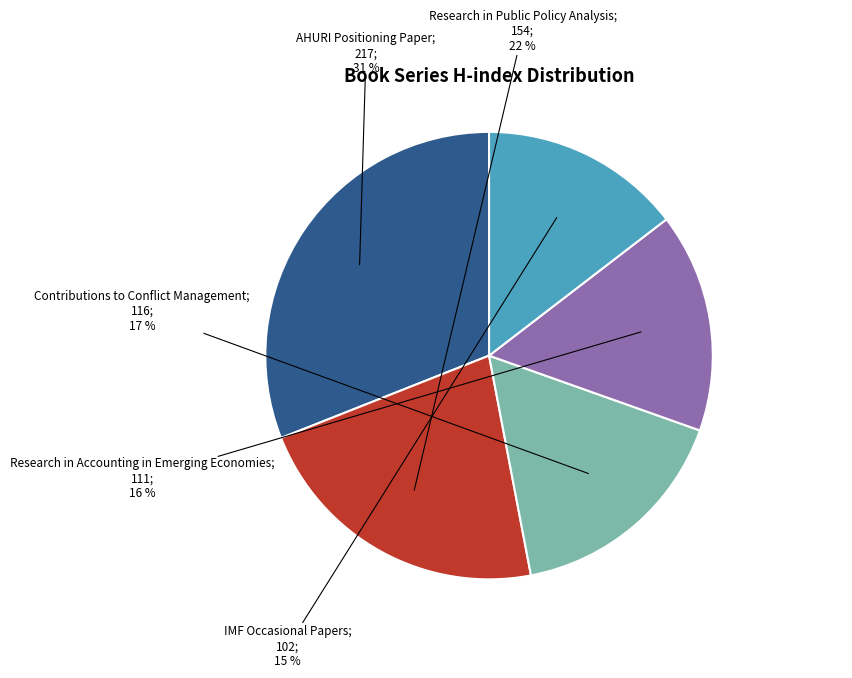

Count the number of slices in the pie.

5